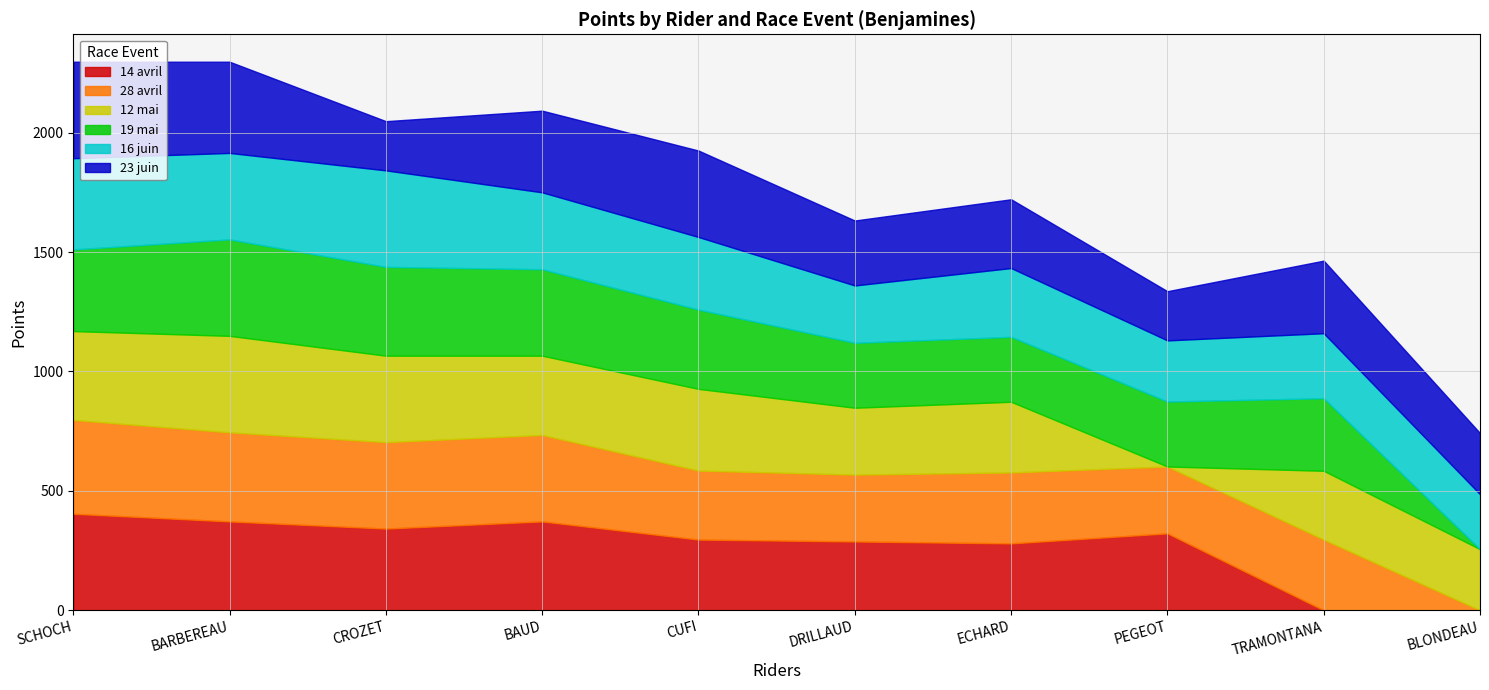

What is the greatest value displayed?

404